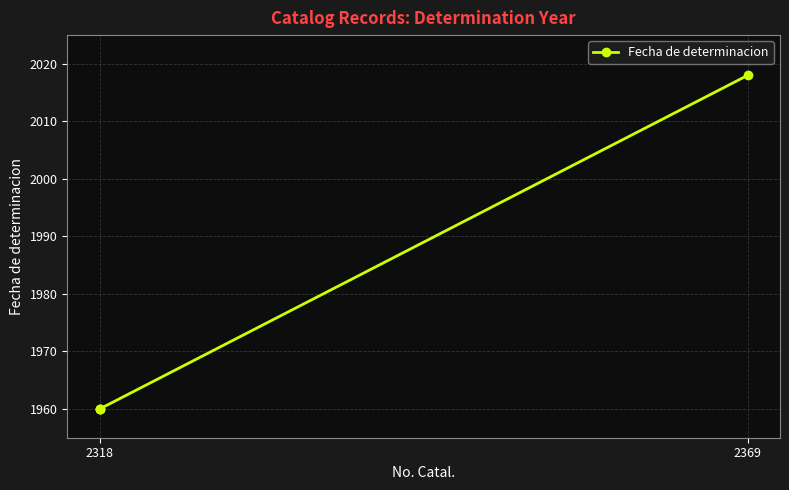

At which label is the value closest to 1989?

2318